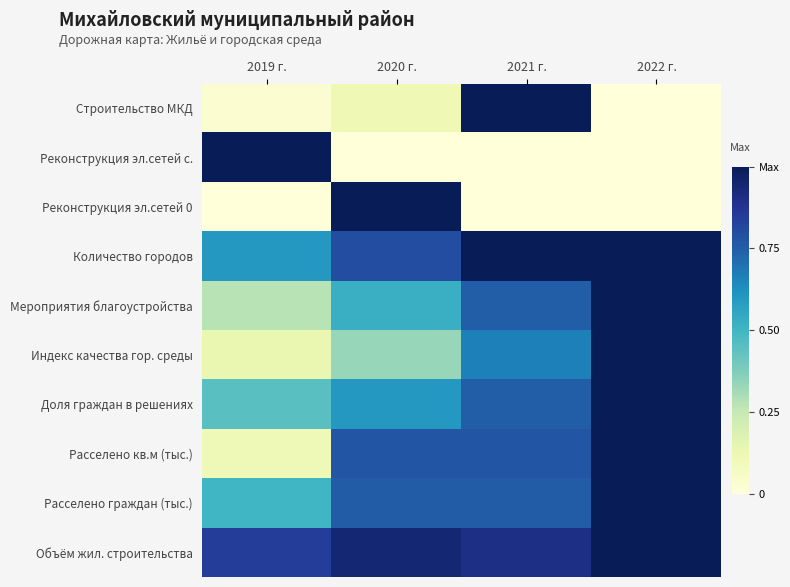

At 2019 г., list the series in order from smallest to largest.

Реконструкция эл.сетей 0, Строительство МКД, Расселено кв.м (тыс.), Индекс качества гор. среды, Мероприятия благоустройства, Доля граждан в решениях, Расселено граждан (тыс.), Количество городов, Объём жил. строительства, Реконструкция эл.сетей с.